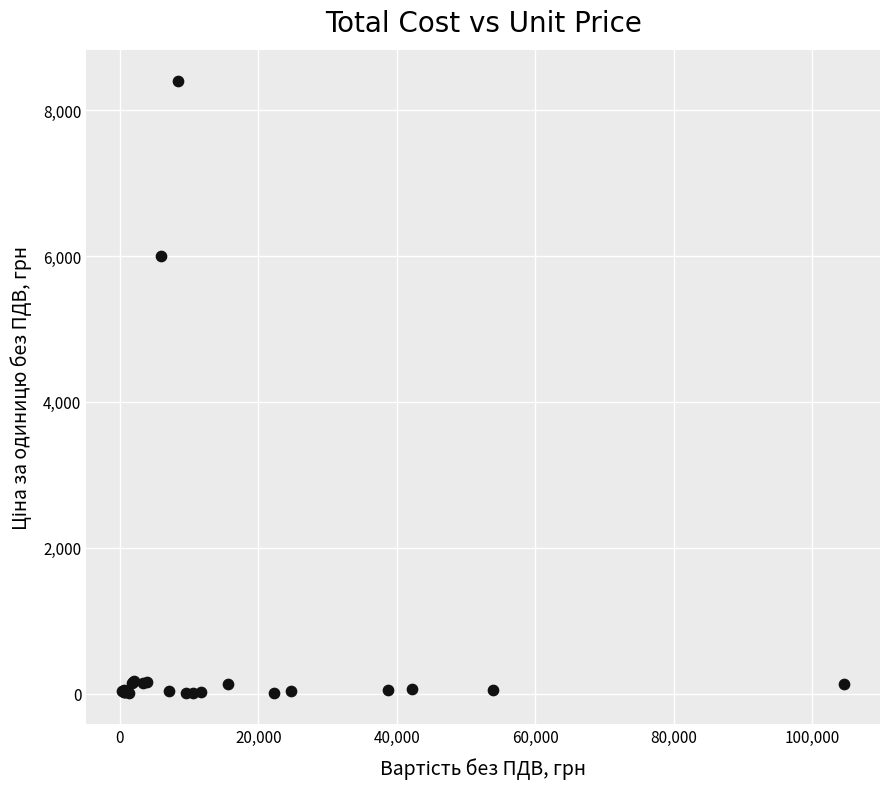

What Y value in the scatter plot is closest to 4201?

6000.0